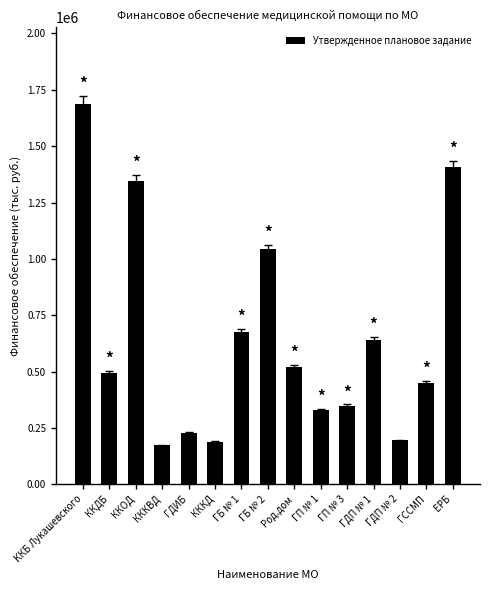

Where is the data nearest to the value 930506?

ГБ № 2